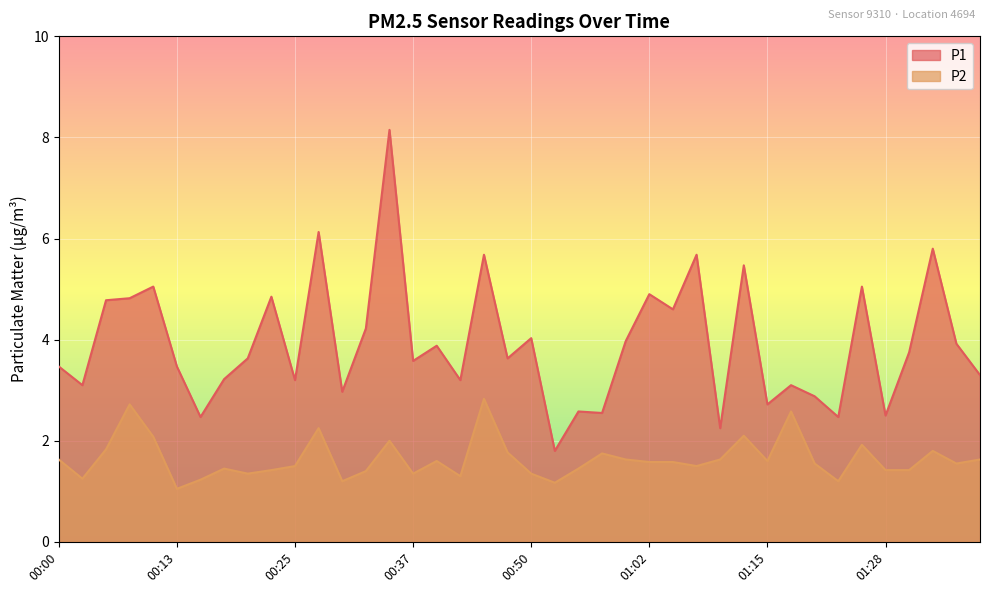

True or false: P1 and P2 intersect in this chart.

False